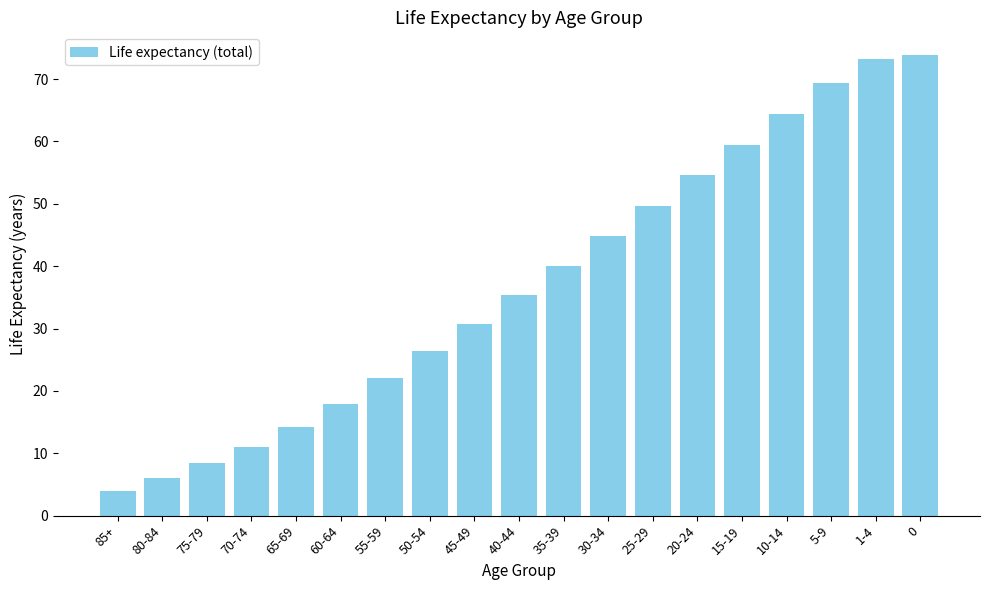

Does the chart contain any negative values?

No